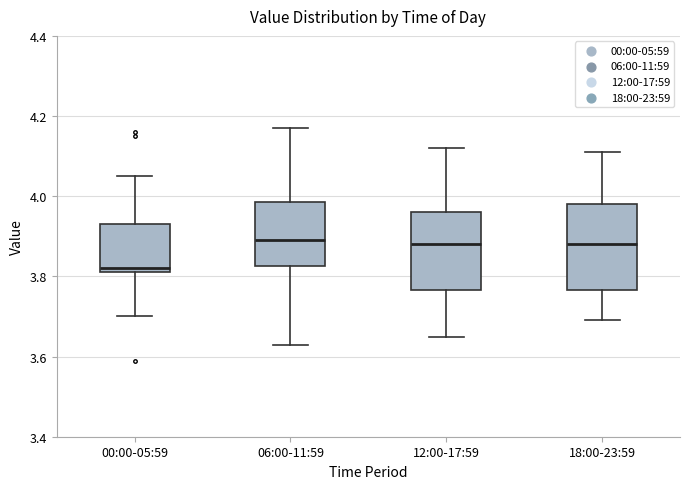

Reading left to right, read every box against the y-axis: the position of its median line, the range the box covers, and the ends of its whiskers. The values are not printed on the chart, so give them approximately, as read against the axis.

00:00-05:59: median 3.82 (just above the box's lower edge), box 3.82 to 3.94, whiskers 3.70 to 4.06
06:00-11:59: median 3.90, box 3.82 to 3.98, whiskers 3.64 to 4.18
12:00-17:59: median 3.88, box 3.76 to 3.96, whiskers 3.66 to 4.12
18:00-23:59: median 3.88, box 3.76 to 3.98, whiskers 3.70 to 4.12